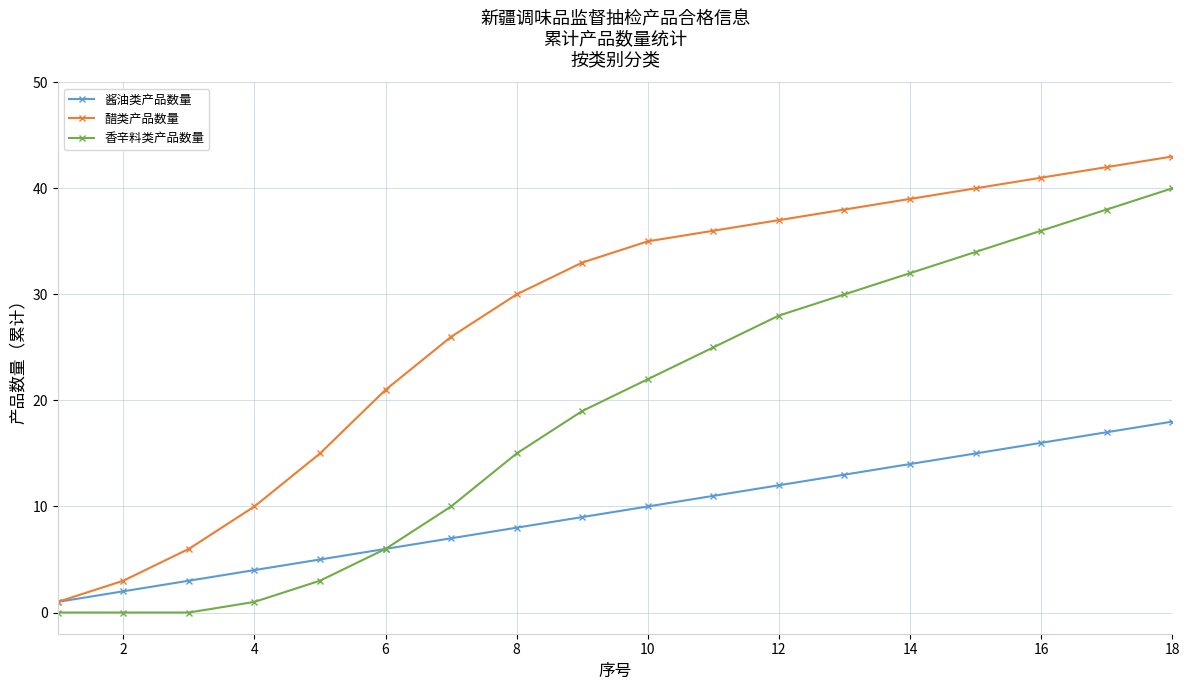

At how many categories does at least one series exceed 24?

12